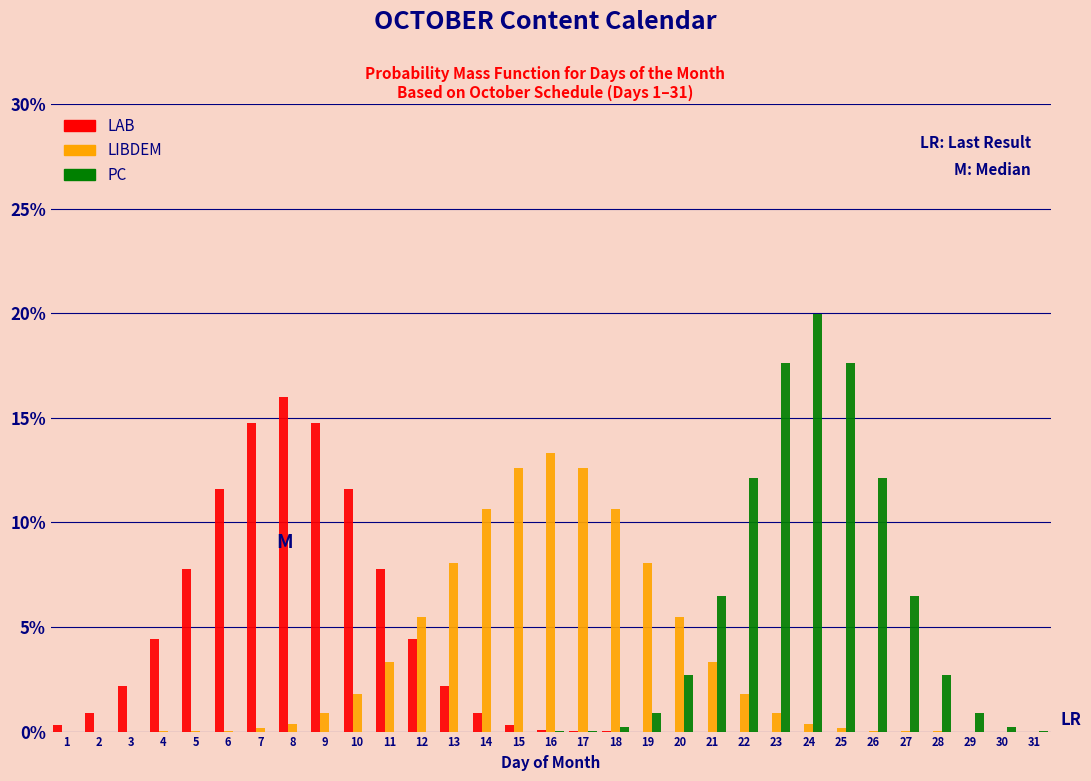

At which category is the sum across all series the highest?

24